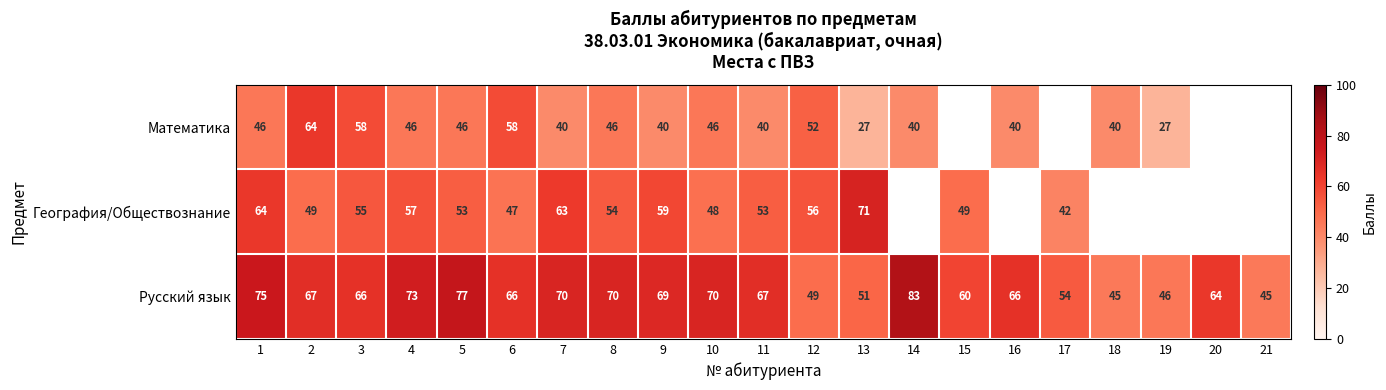

At which category is the sum across all series the highest?

1